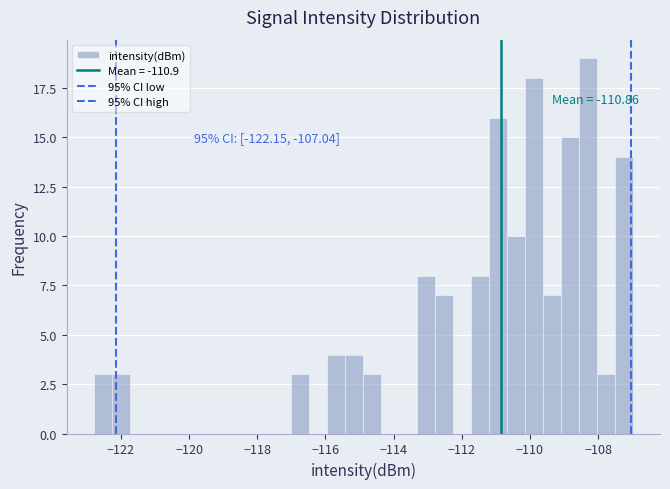

Around what value on the x-axis is the tallest bar? Give the approximate position of its centre, as read against the axis.

-108.2